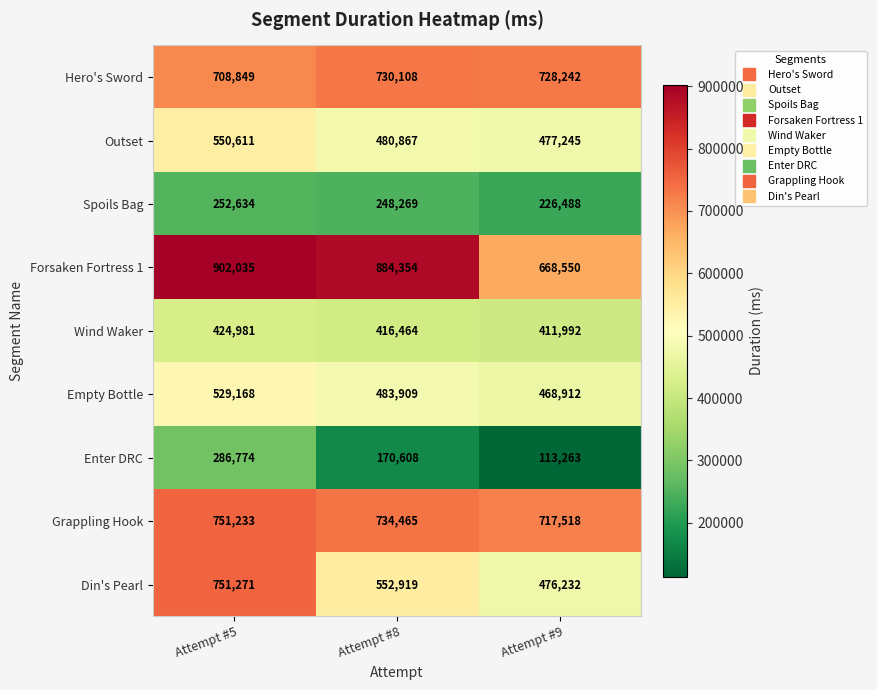

Reading left to right, extract all data points from this chart.

Hero's Sword: 708849	730108	728242
Outset: 550611	480867	477245
Spoils Bag: 252634	248269	226488
Forsaken Fortress 1: 902035	884354	668550
Wind Waker: 424981	416464	411992
Empty Bottle: 529168	483909	468912
Enter DRC: 286774	170608	113263
Grappling Hook: 751233	734465	717518
Din's Pearl: 751271	552919	476232